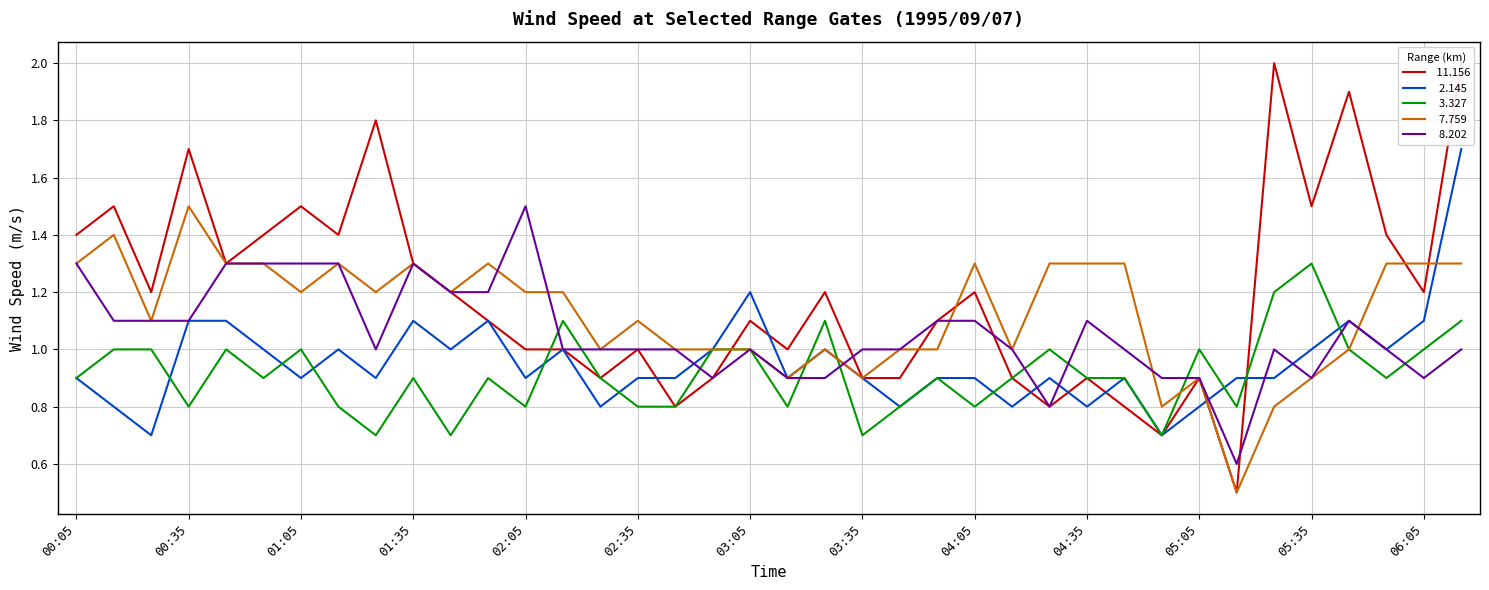

Which series changed the most between 1995/09/07 00:45 and 1995/09/07 01:45?

  3.327